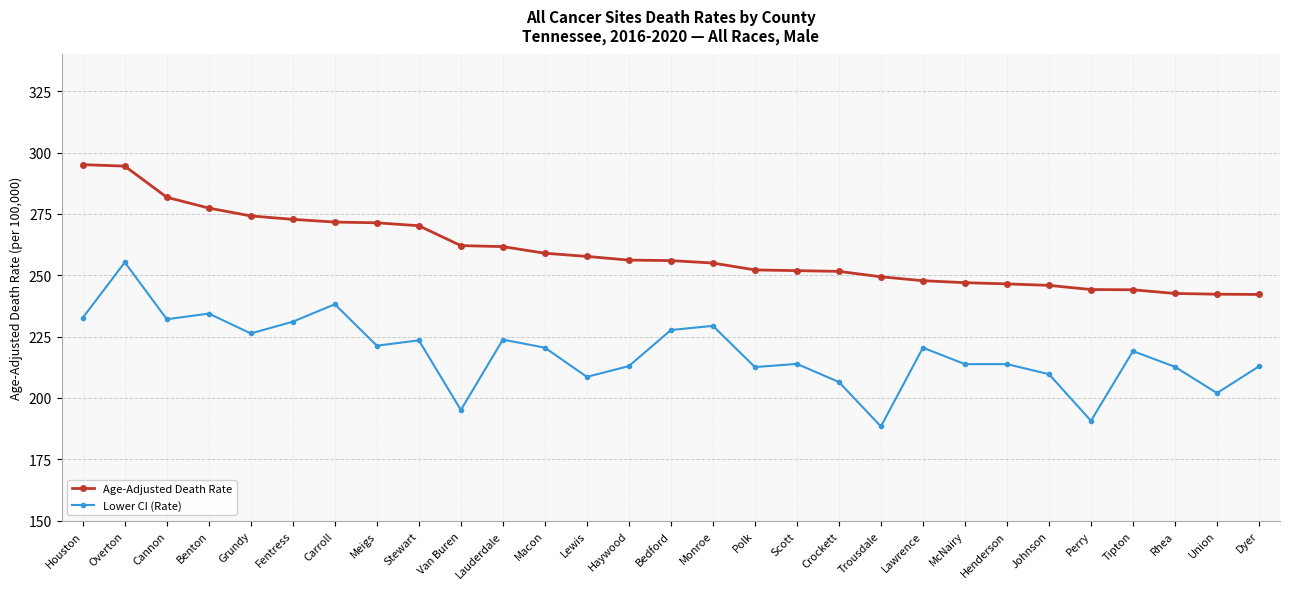

The Lower CI (Rate) series shows 221.3 at Meigs. True or false?

True